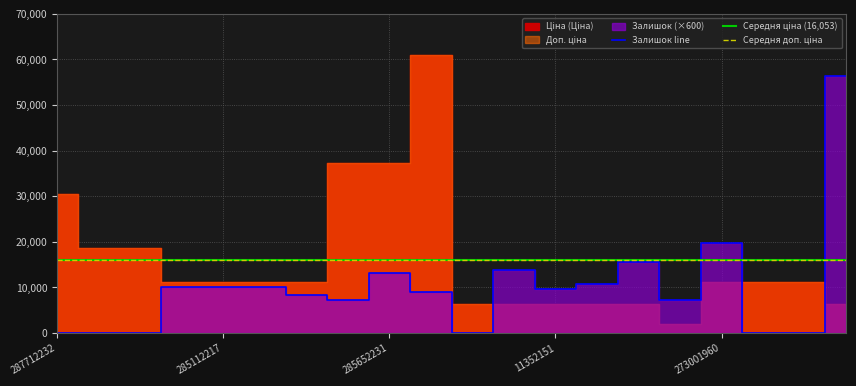

At which label does Залишок first exceed 16?

285112220